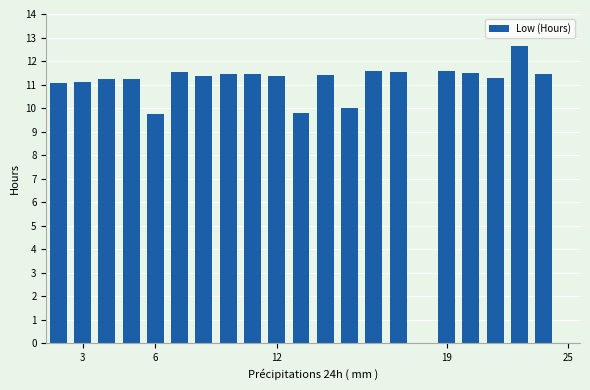

What is the maximum value shown in the chart?

12.6